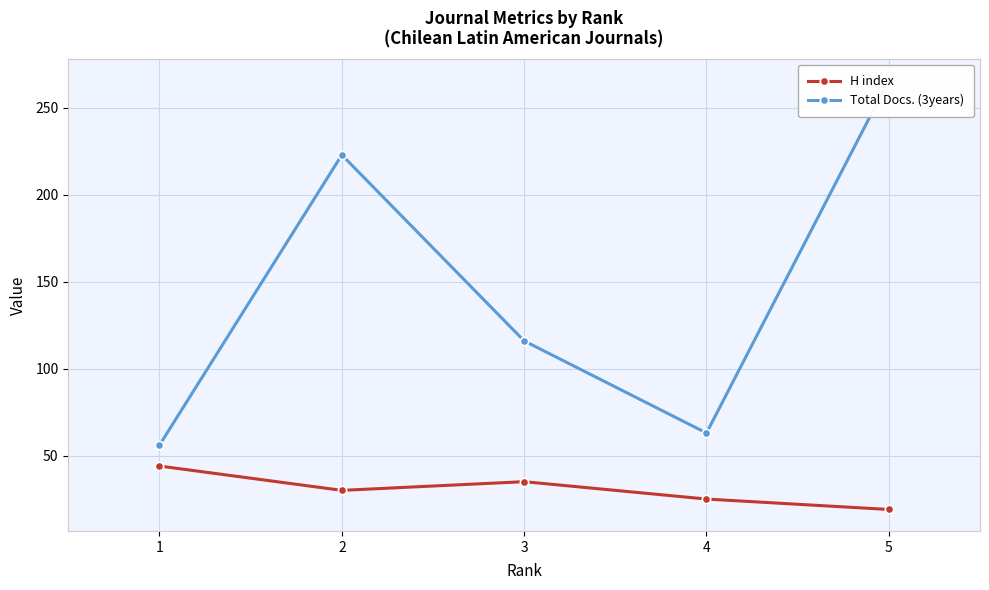

True or false: H index and Total Docs. (3years) intersect in this chart.

False